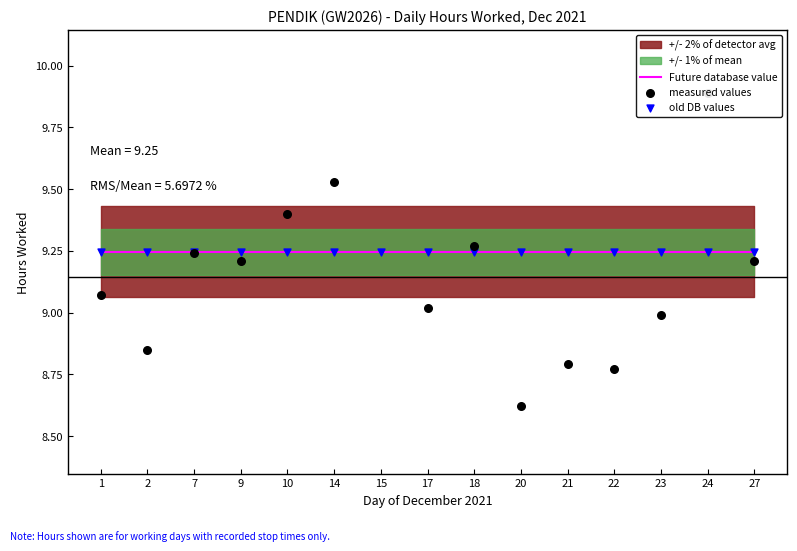

Is the value of measured values at 21 greater than the value of old DB values at 18?

No